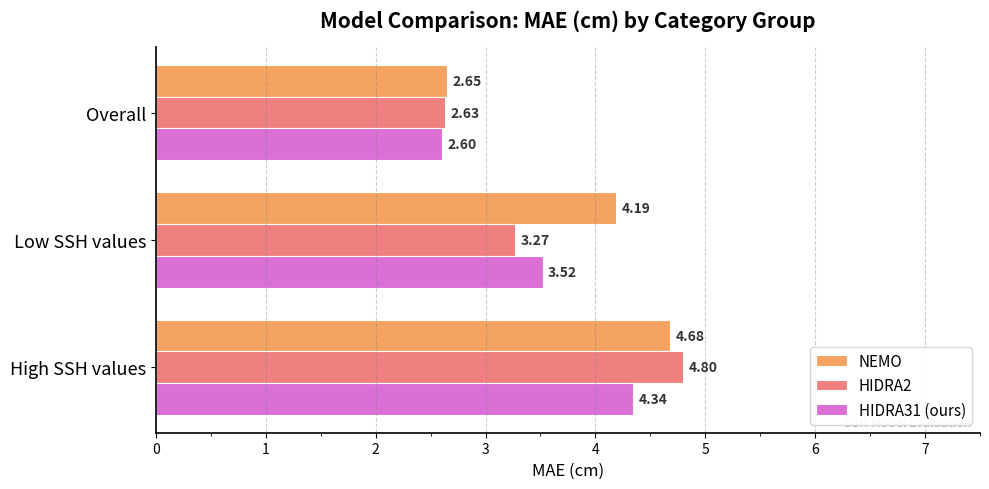

Which series has the largest total across all categories?

NEMO